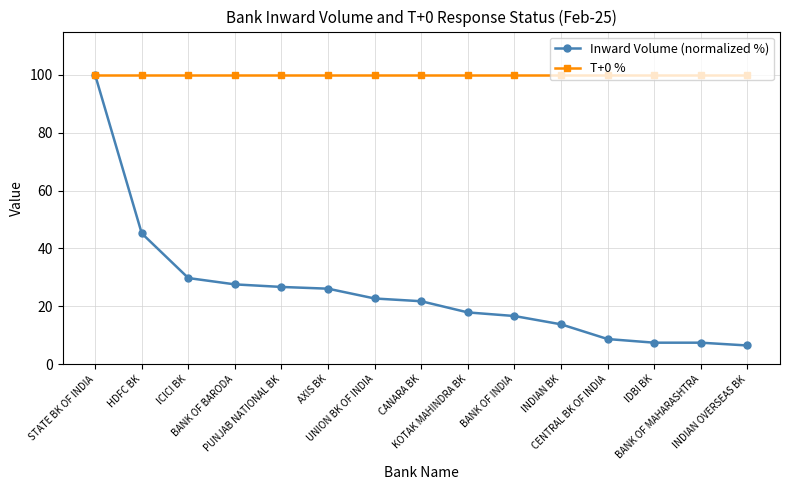

Which series has the largest range (max minus min)?

Inward Volume (normalized %)